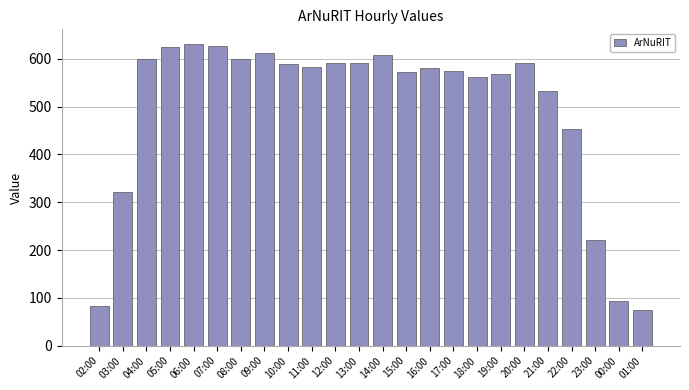

What is the maximum value shown in the chart?

630